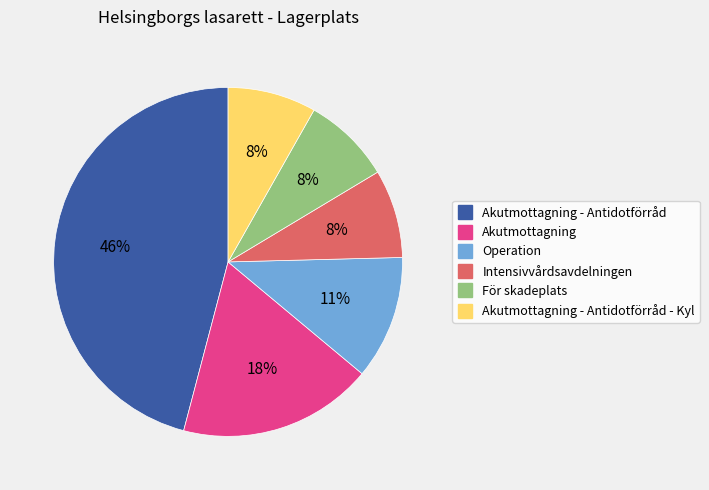

Does any single category account for the majority?

No